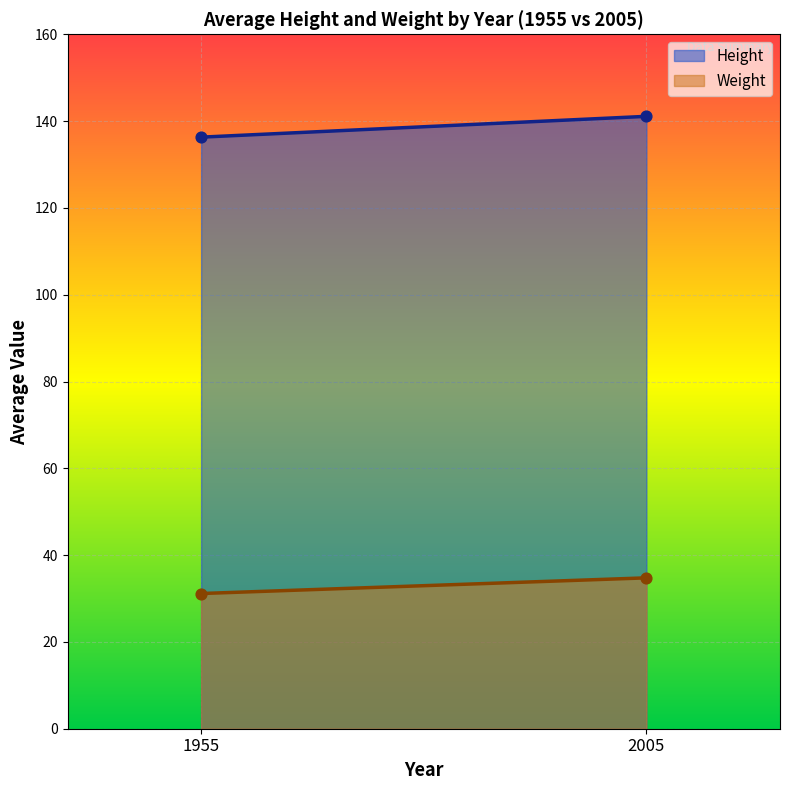

What are all the series names shown in the legend?

Height, Weight